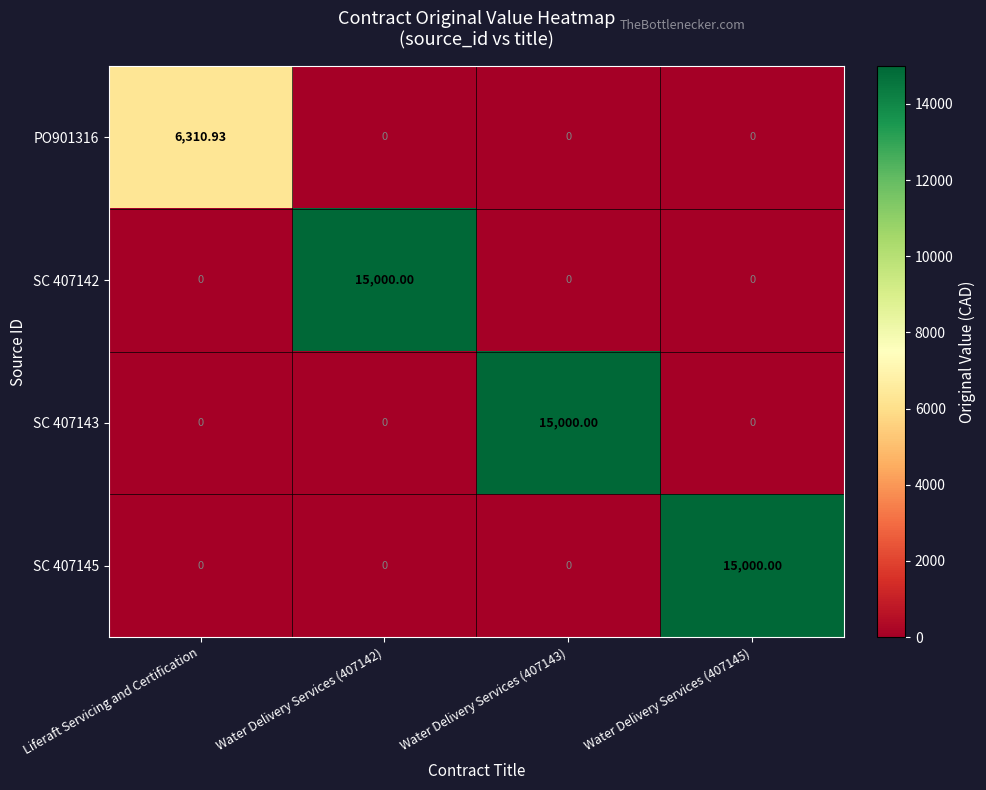

How many values in SC 407145 are above zero?

1